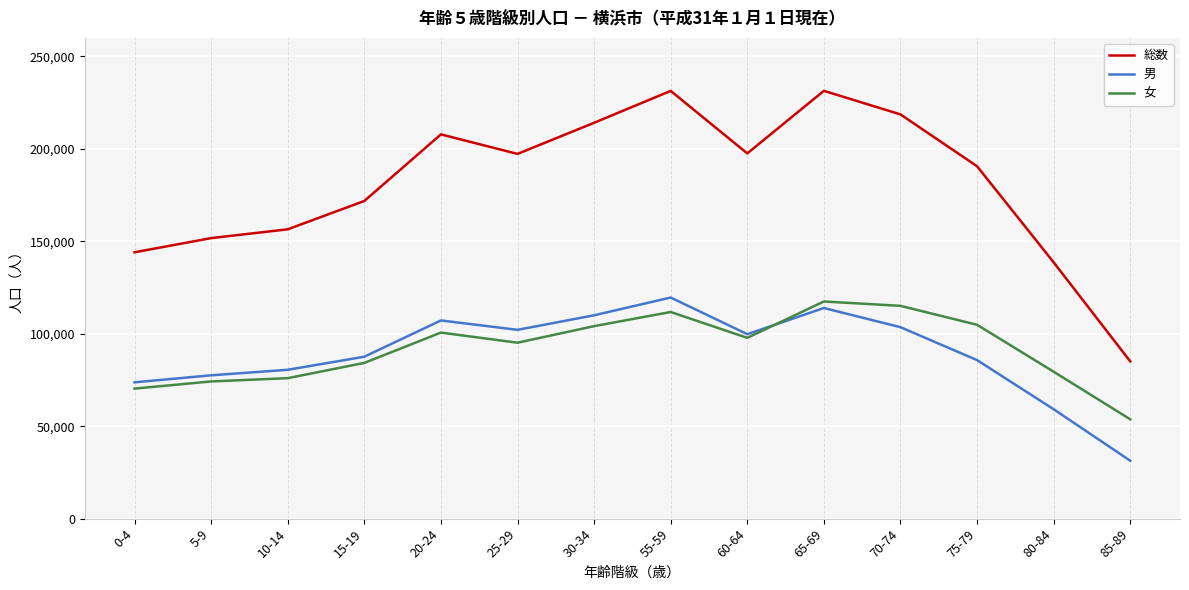

How many lines are shown in the chart?

3